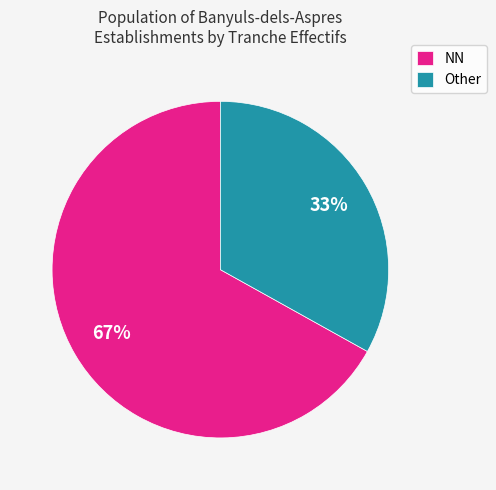

To the nearest percent, what is the difference between the Other and NN slice percentages?

34%